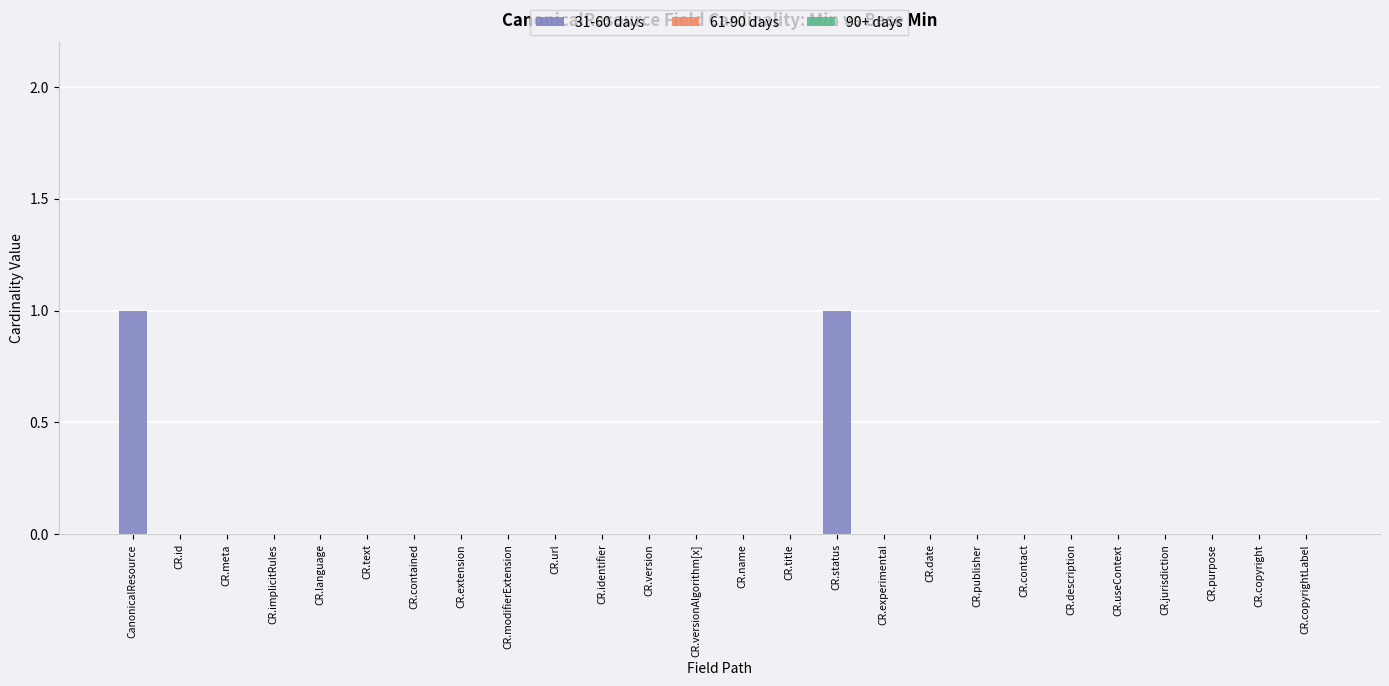

Is it true that the value at CR.meta is 0?

True